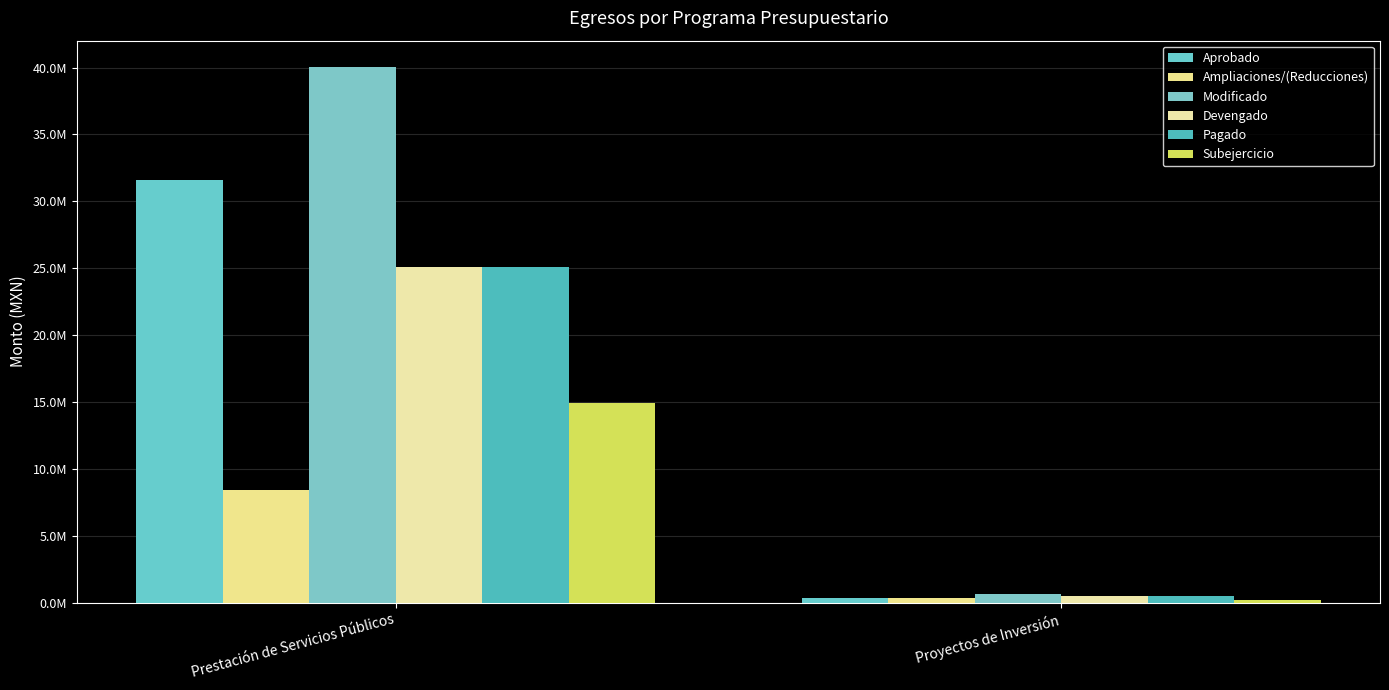

What is the spread (max minus min) of values at Prestación de Servicios Públicos?

31595253.6